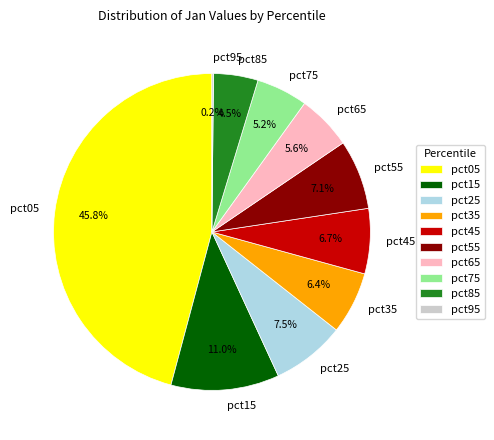

Which has a higher value, pct05 or pct75?

pct05